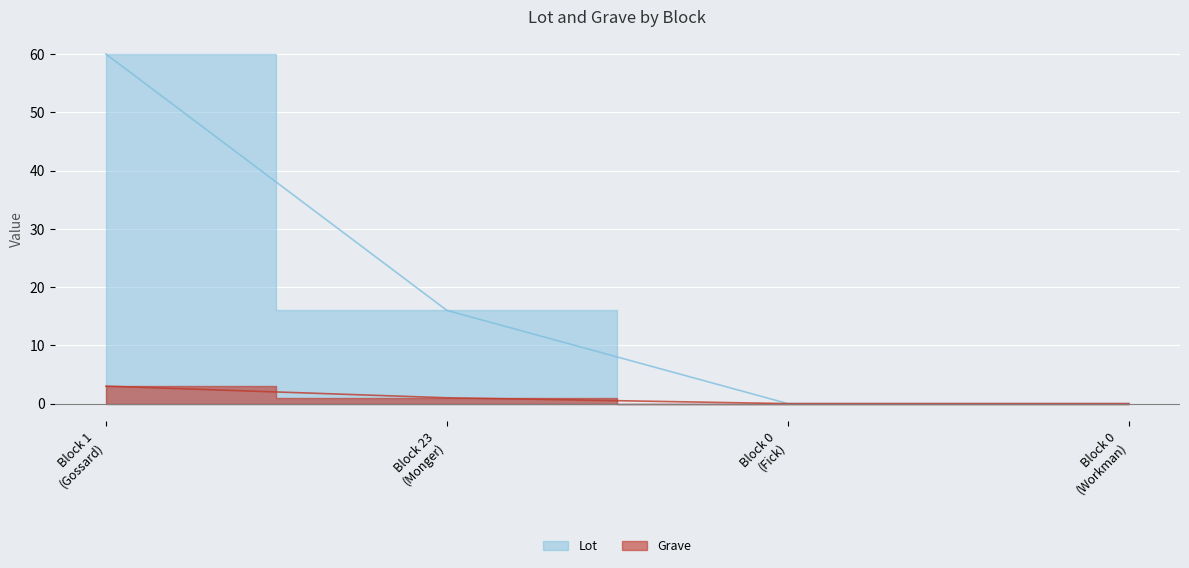

What is the label of the 3rd point from the right?

Block 23 (Monger)